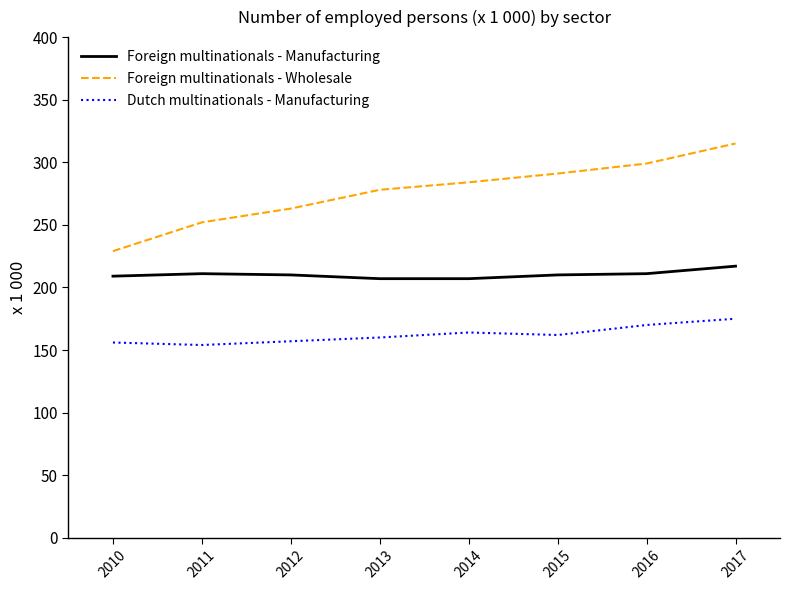

At which category is the sum across all series the highest?

2017